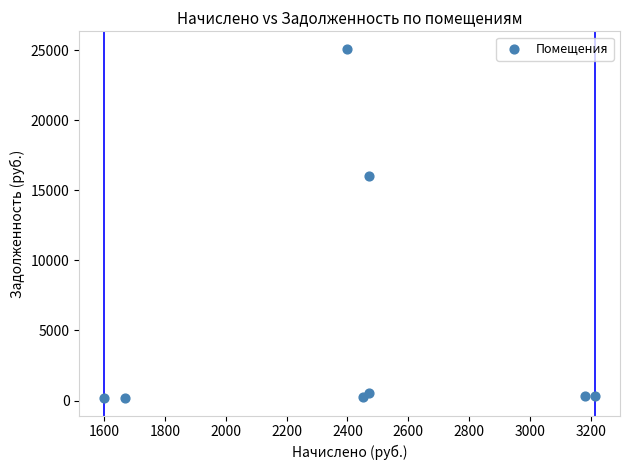

What is the average Y value?

5374.4